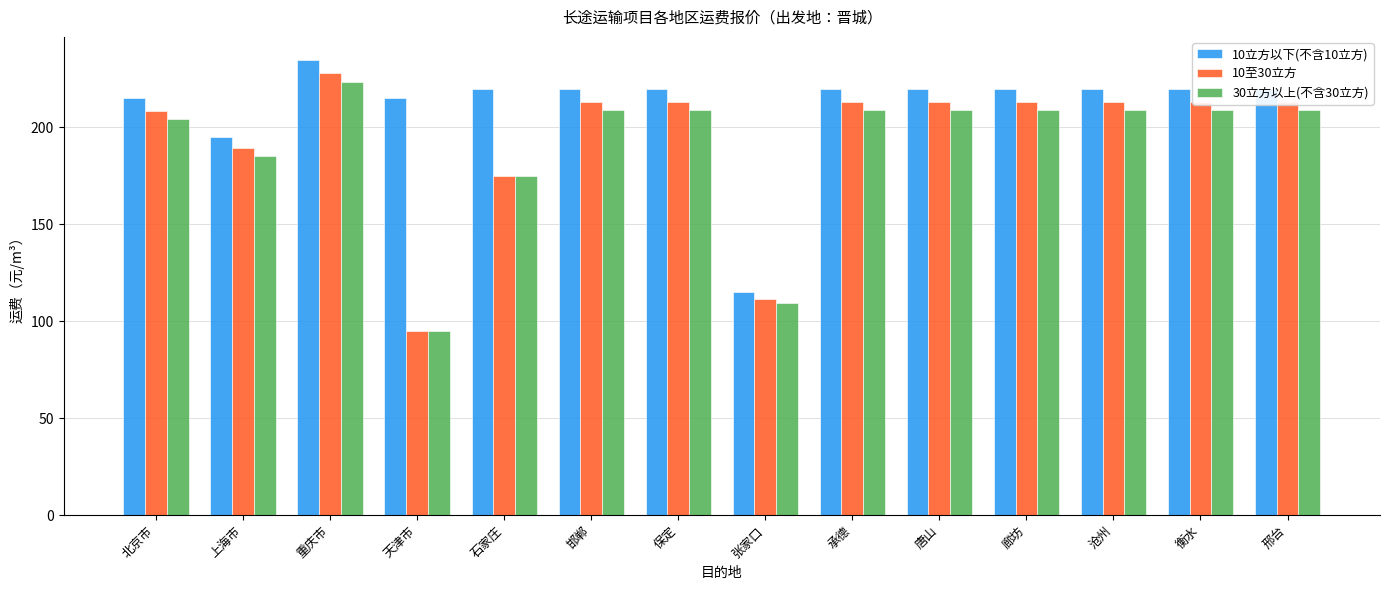

How many data points does each series have?

14